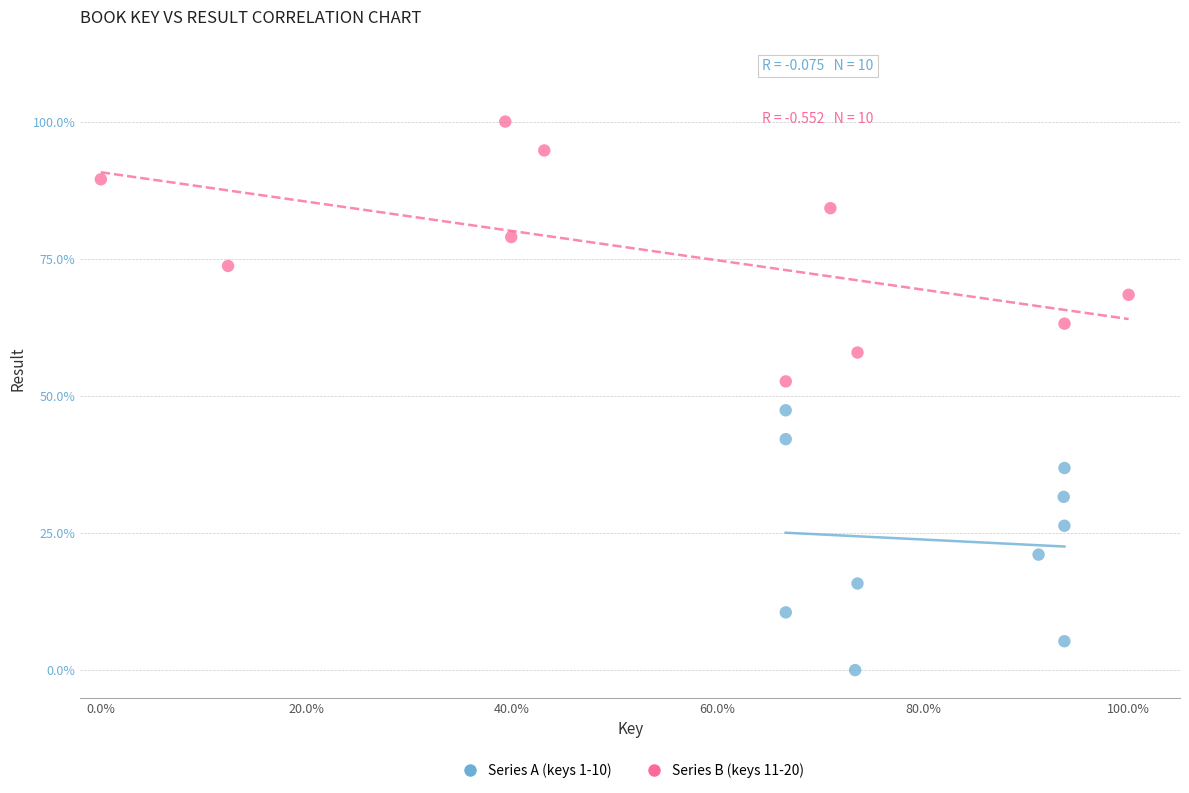

What are all the series names shown in the legend?

Series A (keys 1-10), Series B (keys 11-20)